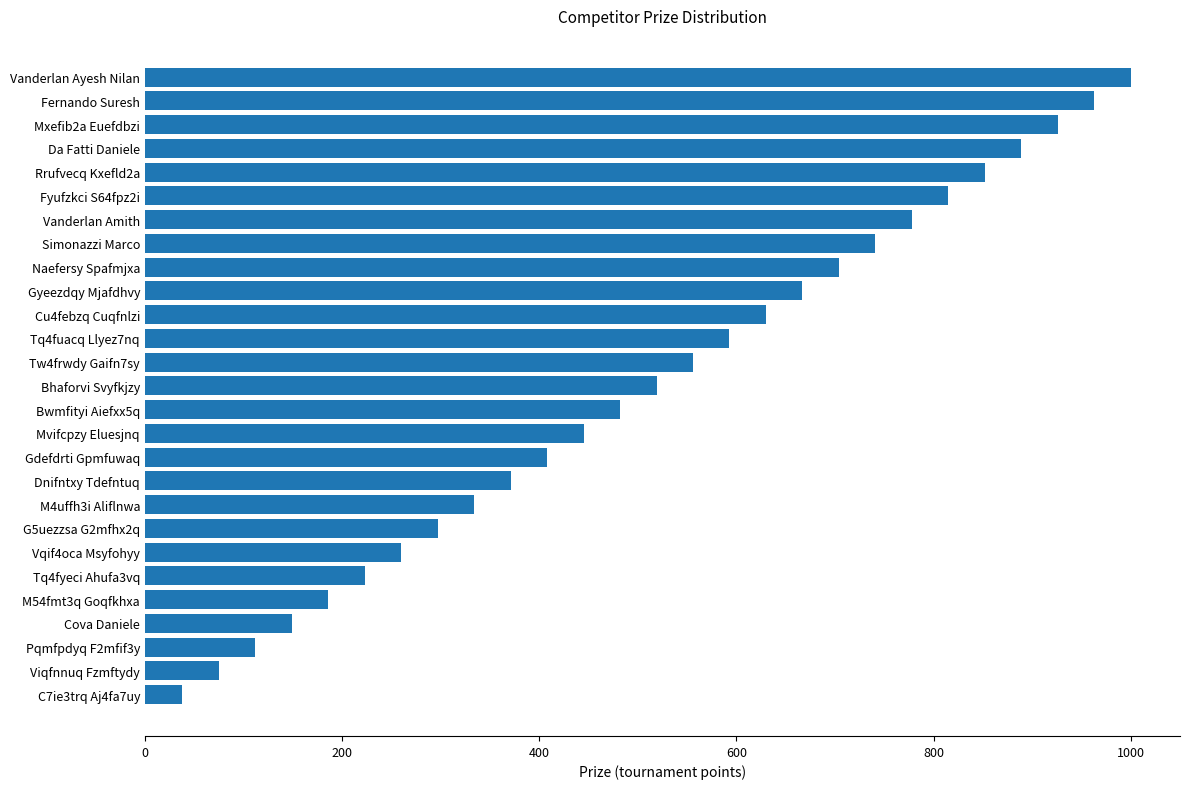

What is the average value?

519